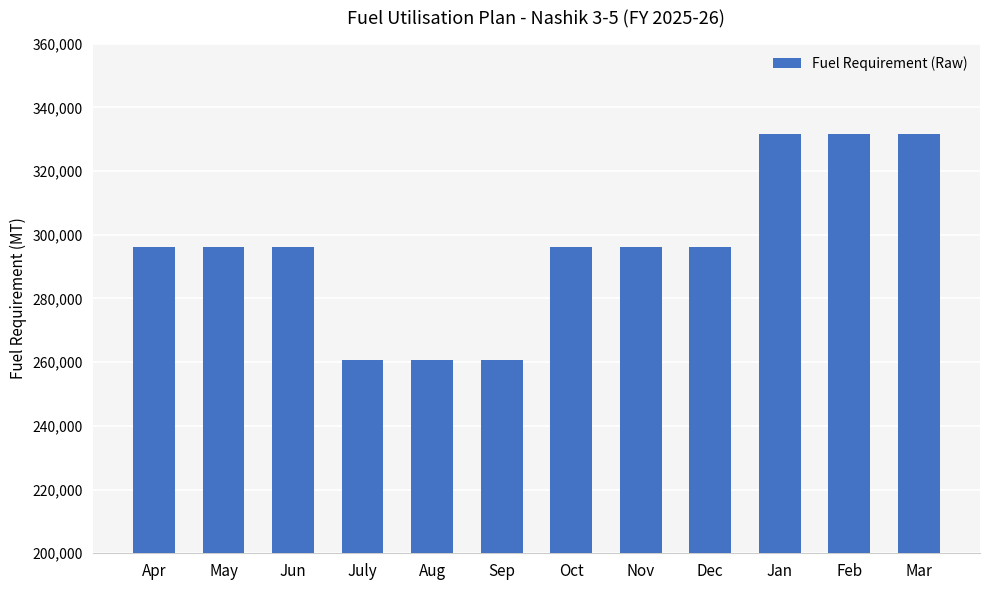

What is the difference between the maximum and minimum values?

71080.0